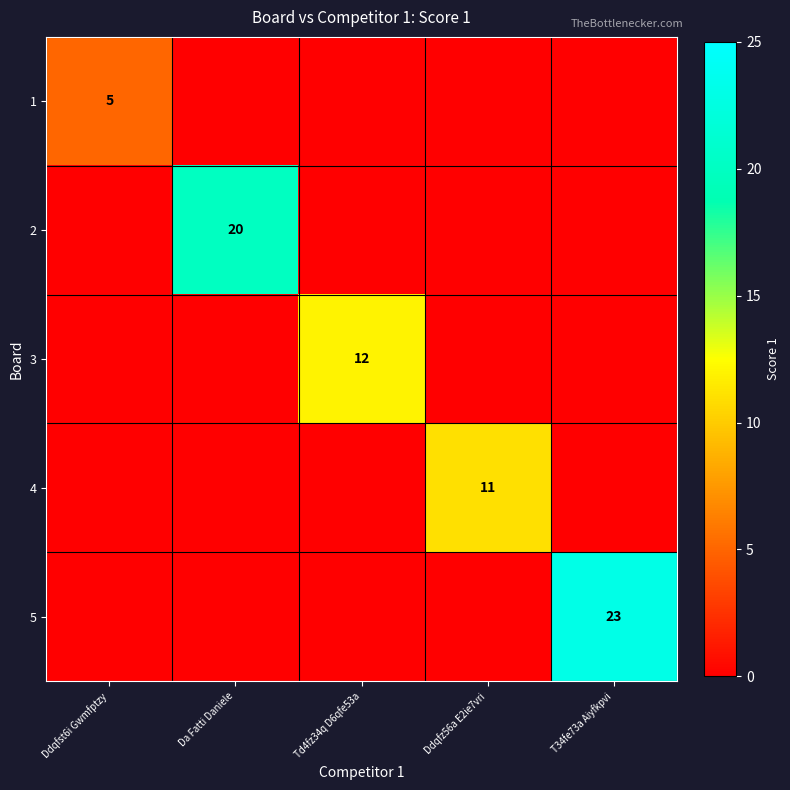

Is it true that 1 equals 5 at Ddqfst6i Gwmfptzy?

True